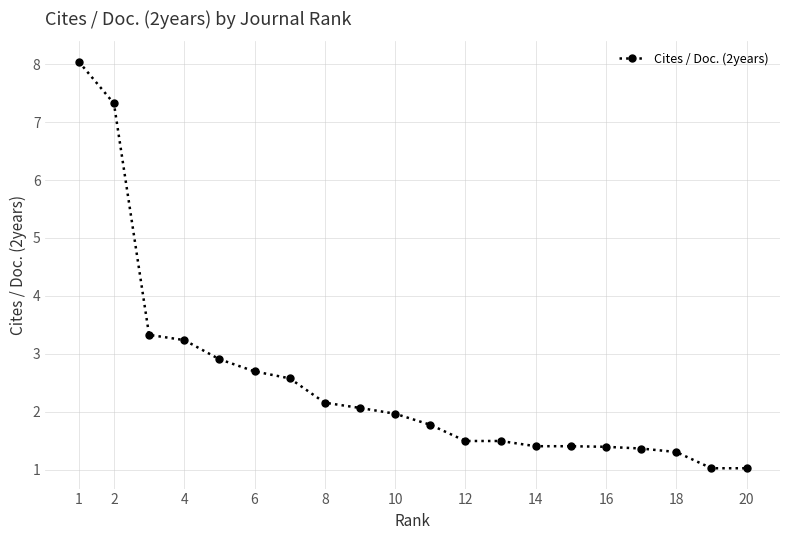

What is the maximum value shown in the chart?

8.0